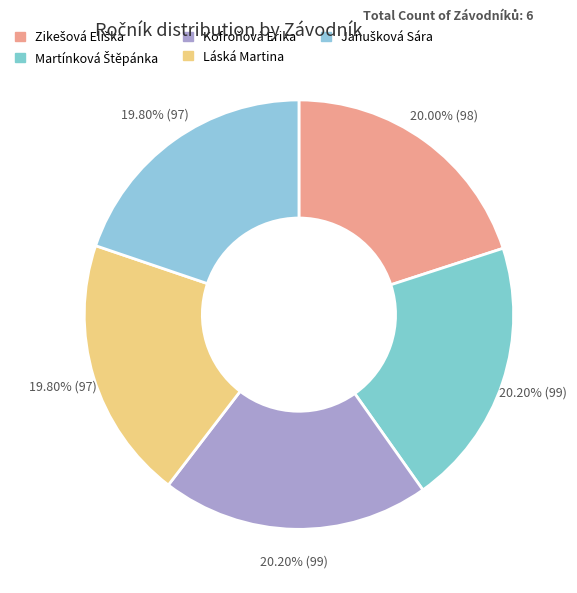

What is the largest slice in the pie chart?

Martínková Štěpánka